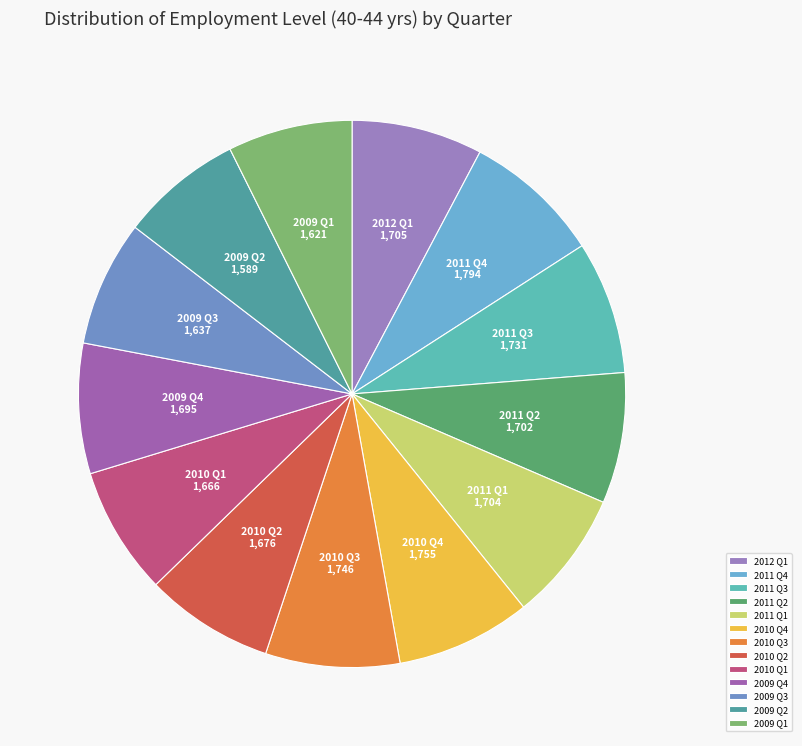

Is there a majority slice in this chart?

No